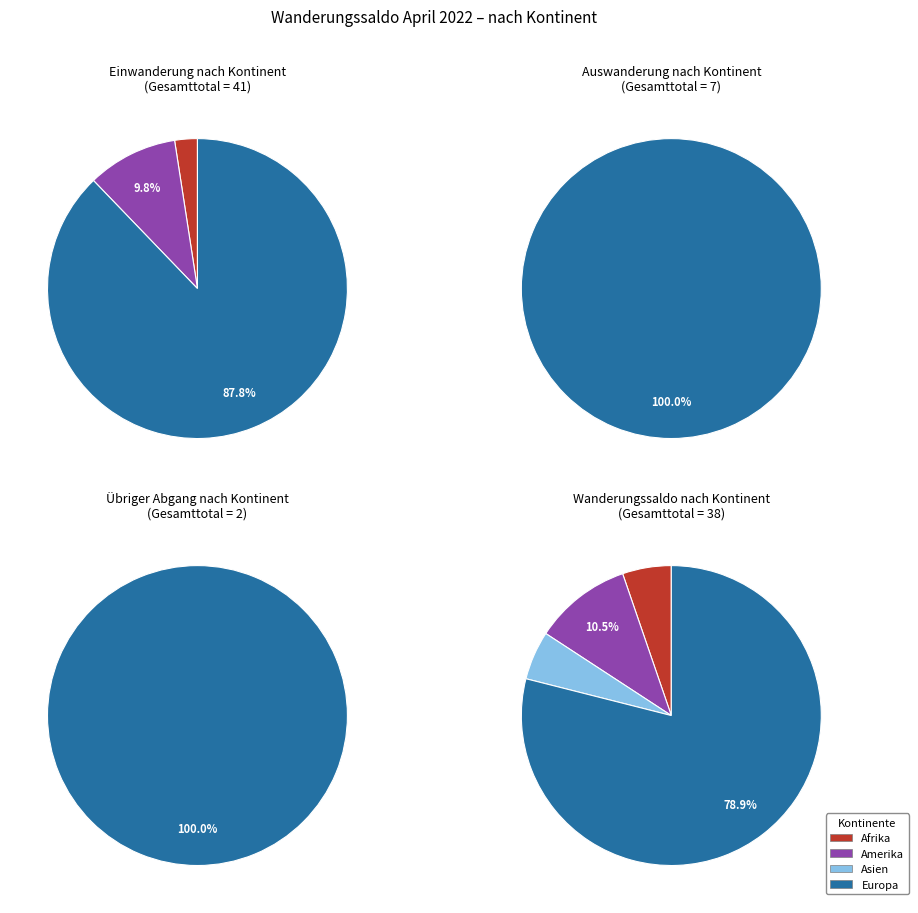

Do Afrika and Asien together represent more than half of the pie?

No